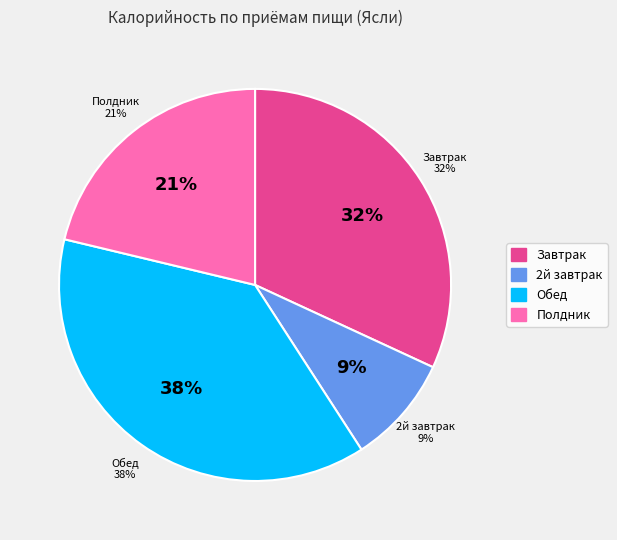

True or false: Обед accounts for 38% of the total.

True